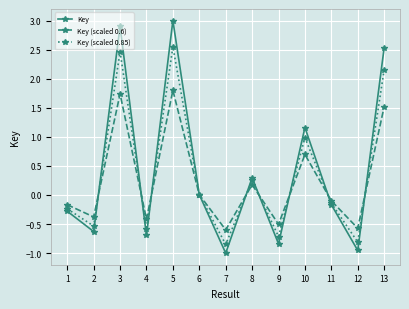

Rank the categories by Key value from highest to lowest.

5, 3, 13, 10, 8, 6, 11, 1, 2, 4, 9, 12, 7